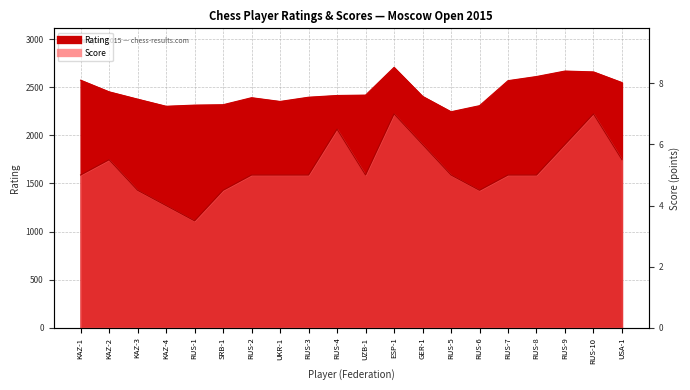

Reading left to right, transcribe all the data shown in this chart.

Rating: 2573.0	2452.0	2376.0	2302.0	2314.0	2318.0	2391.0	2352.0	2396.0	2414.0	2418.0	2706.0	2405.0	2245.0	2308.0	2568.0	2611.0	2668.0	2659.0	2548.0
Score: 5.0	5.5	4.5	4.0	3.5	4.5	5.0	5.0	5.0	6.5	5.0	7.0	6.0	5.0	4.5	5.0	5.0	6.0	7.0	5.5